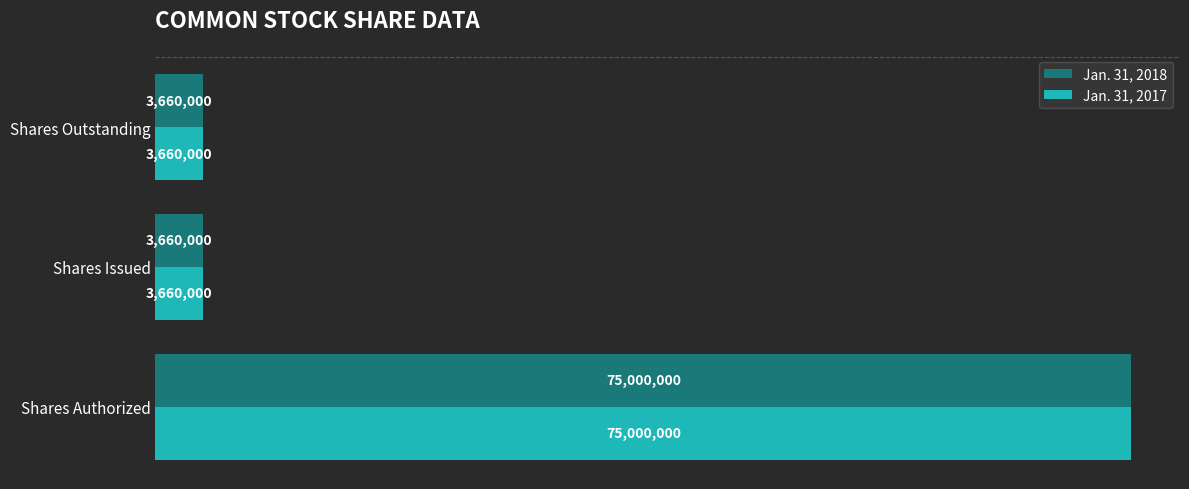

What are all the series names shown in the legend?

Jan. 31, 2018, Jan. 31, 2017